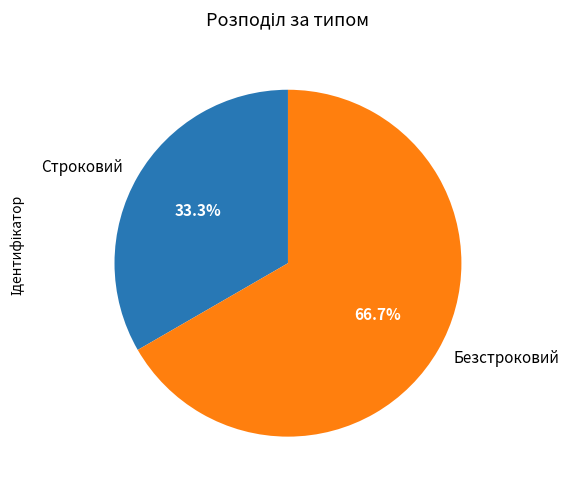

Which category has the biggest portion of the pie?

Безстроковий